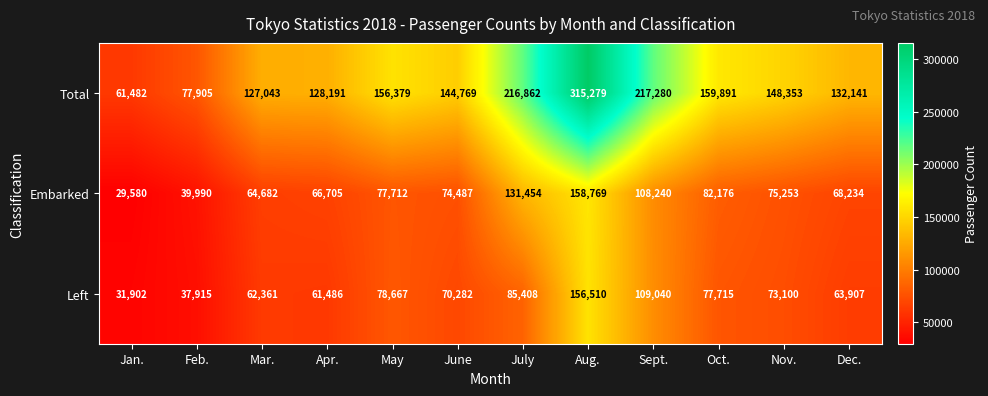

Where is Left nearest to the value 94206?

July